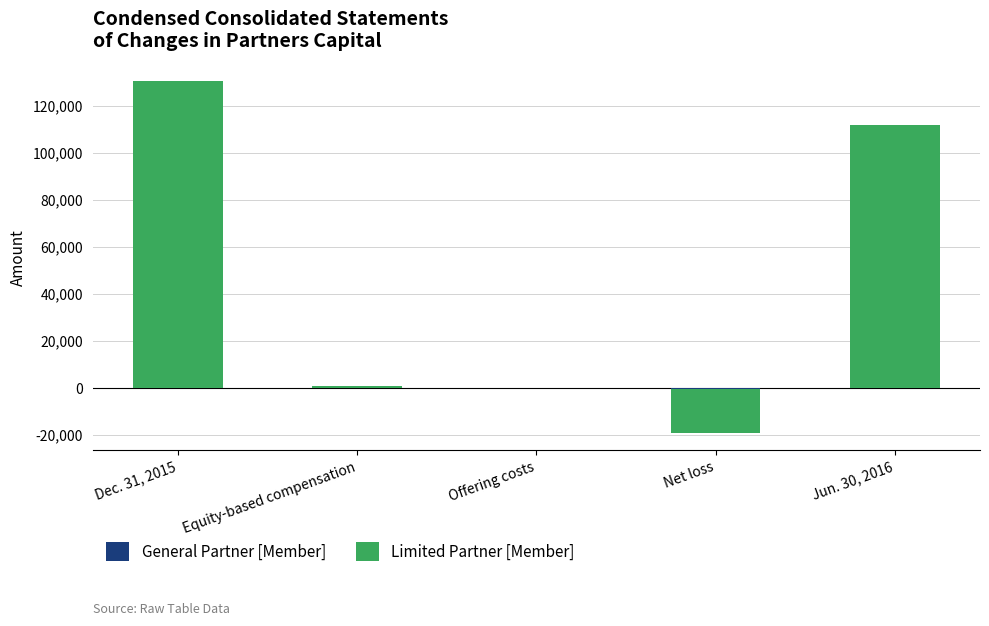

Is it true that Limited Partner [Member] equals -30992 at Net loss?

False